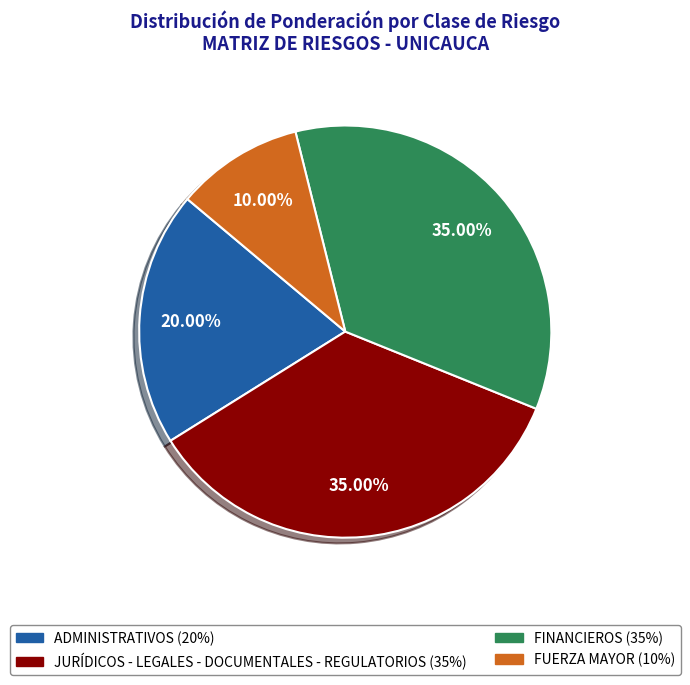

Which slice is the smallest?

FUERZA MAYOR